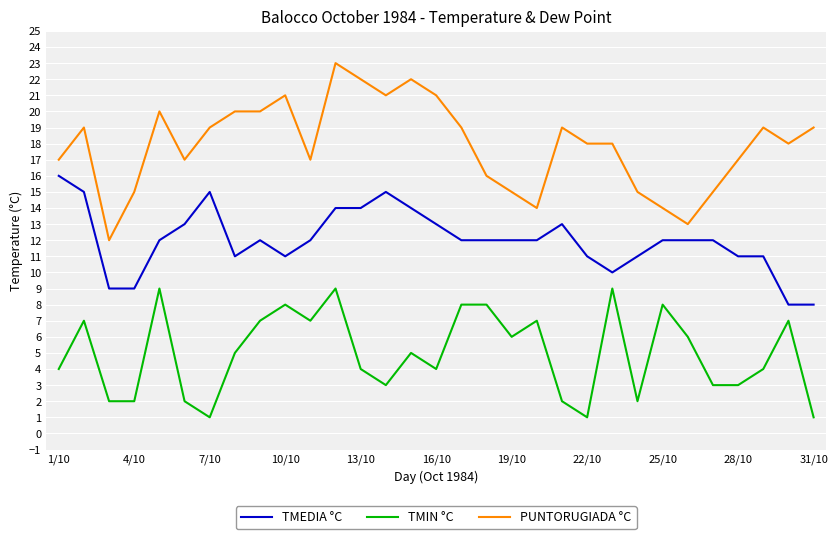

True or false: PUNTORUGIADA °C and TMIN °C intersect in this chart.

False